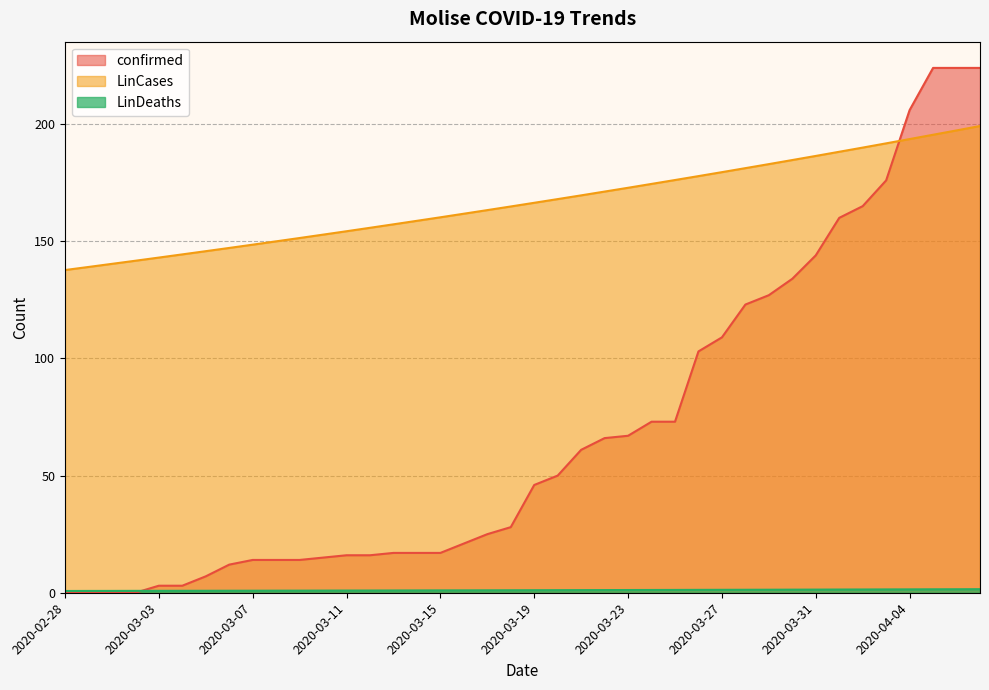

True or false: LinDeaths has a value of 2.3 at 2020-04-03.

False